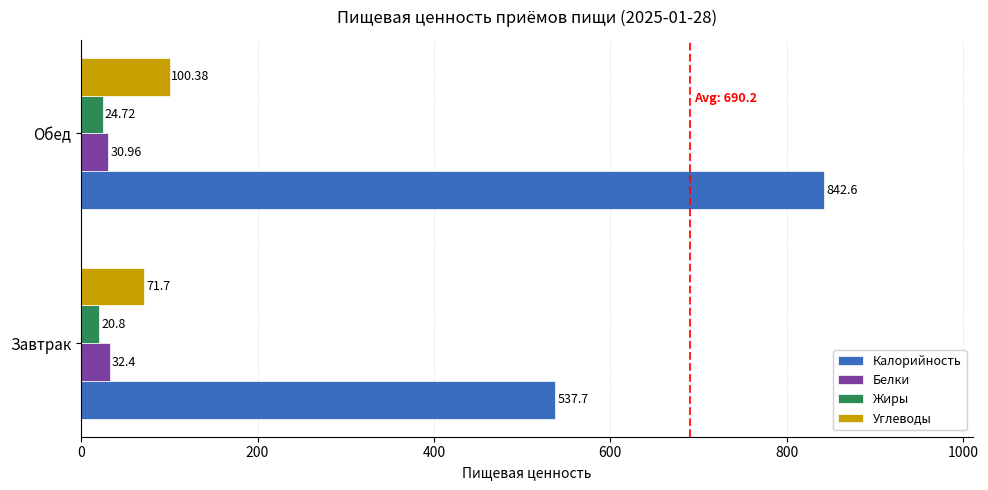

How many Жиры values are between 20 and 24?

1